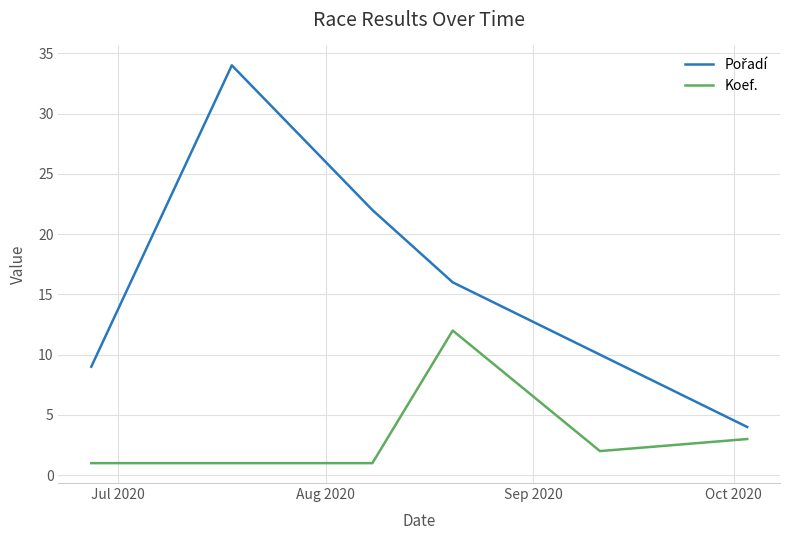

What is the greatest value displayed?

34